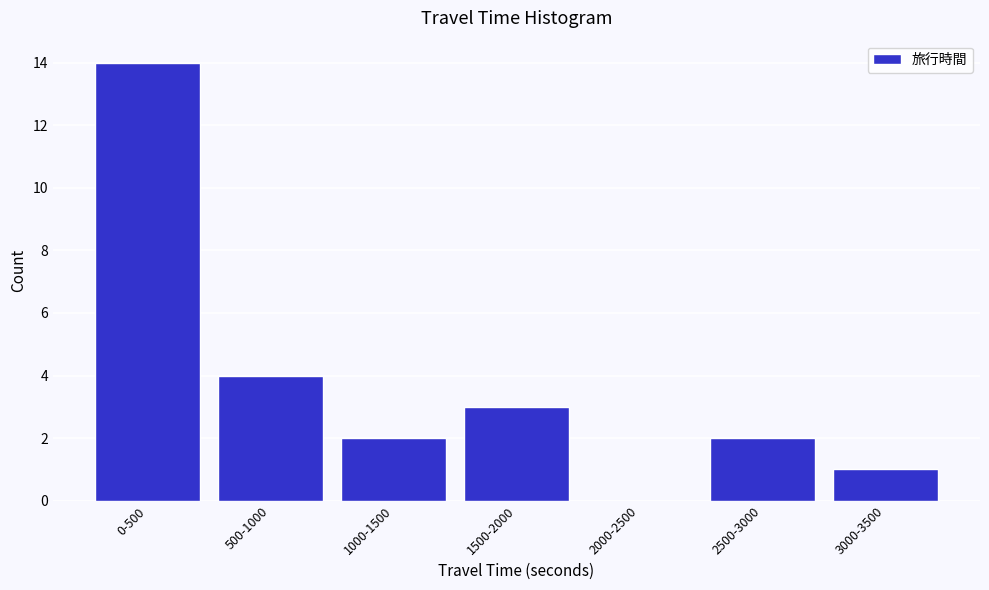

Reading right to left, transcribe all the data shown in this chart.

3000-3500=1	2500-3000=2	2000-2500=0	1500-2000=3	1000-1500=2	500-1000=4	0-500=14